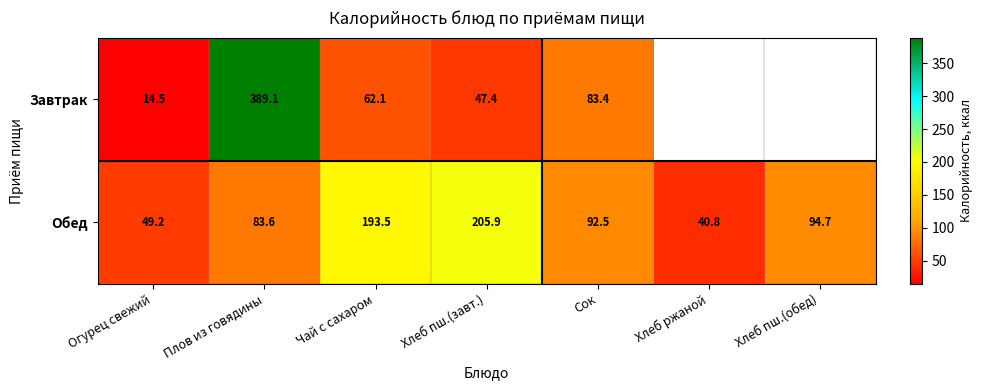

The value of Обед at Хлеб ржаной is 40.8. True or false?

True